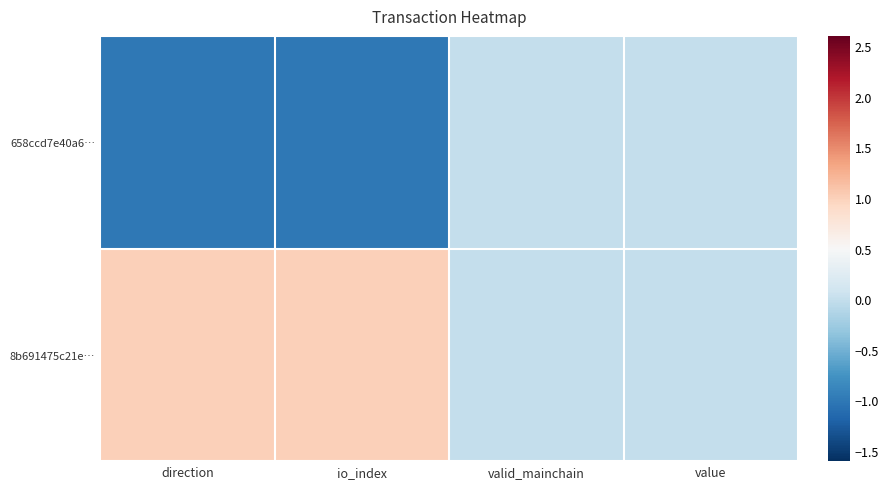

Between valid_mainchain and value, which is larger?

valid_mainchain